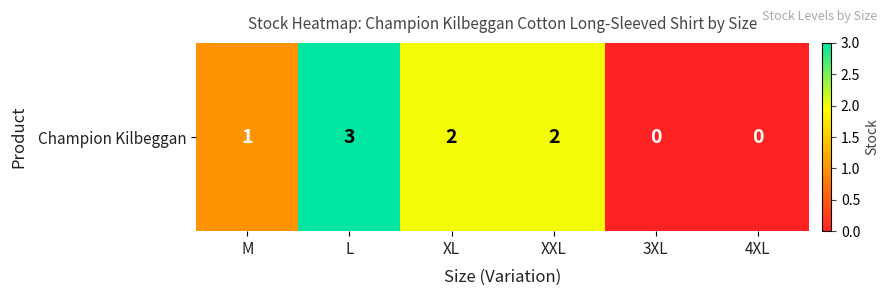

What is the difference between the maximum and minimum values?

3